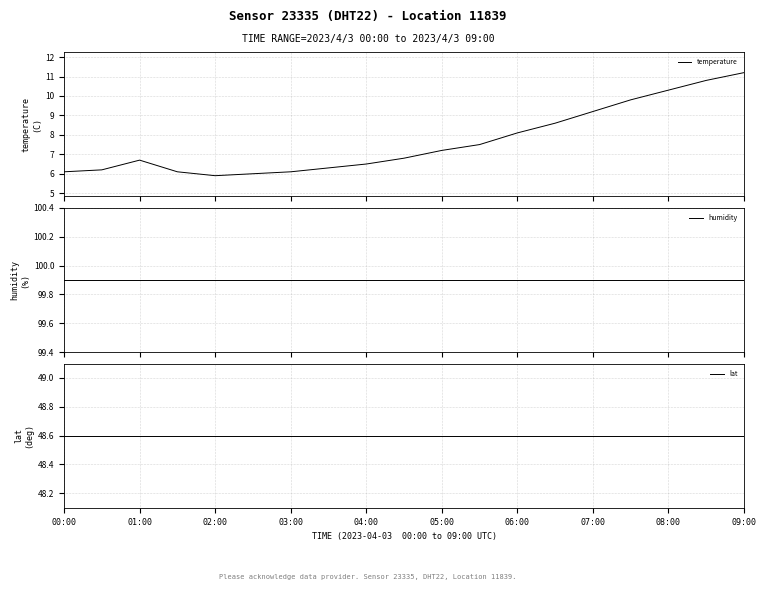

What is the highest value of the temperature series?

11.2